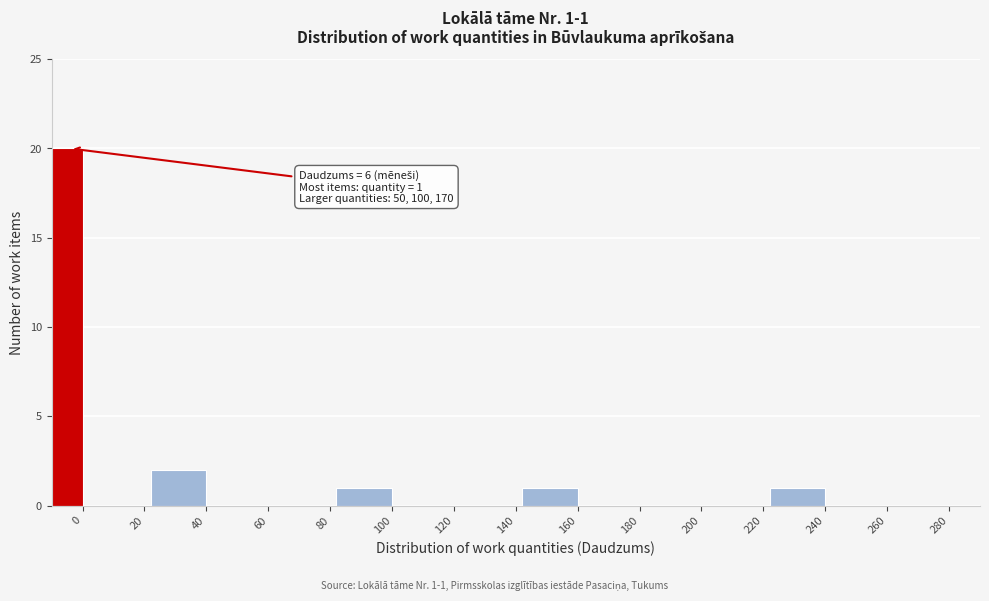

Reading right to left, what are all the values shown in this chart?

280=0	260=0	240=1	220=0	200=0	180=0	160=1	140=0	120=0	100=1	80=0	60=0	40=2	20=0	0=20